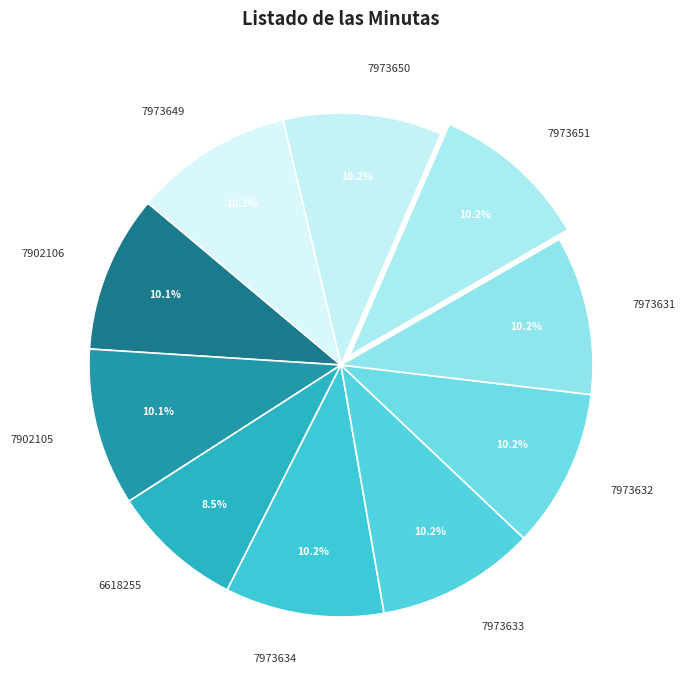

Is the sum of 7902106 and 7973633 greater than half?

No